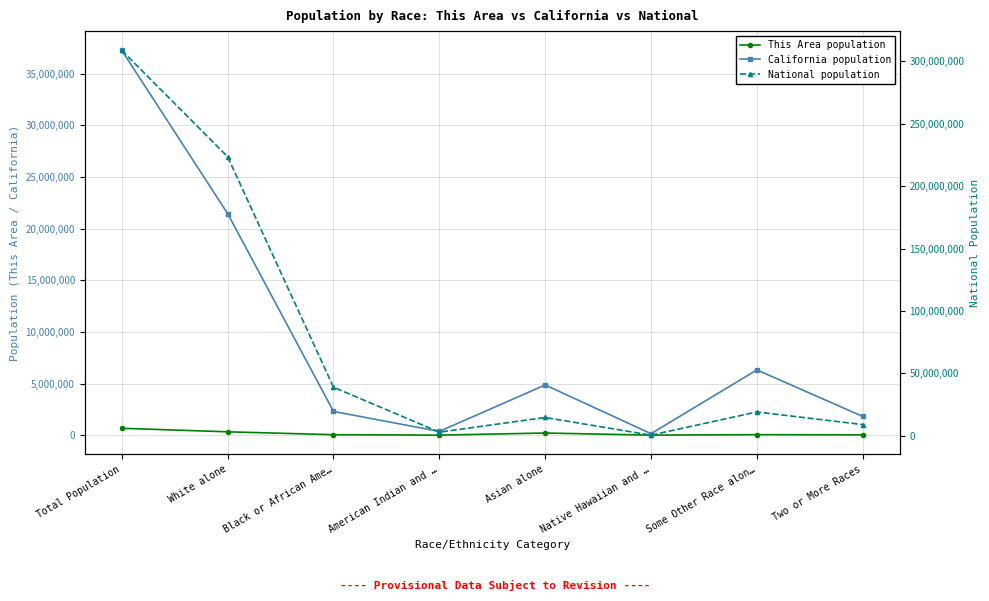

List the labels in order of National population value, largest first.

Total Population, White alone, Black or African Ame…, Some Other Race alon…, Asian alone, Two or More Races, American Indian and …, Native Hawaiian and …